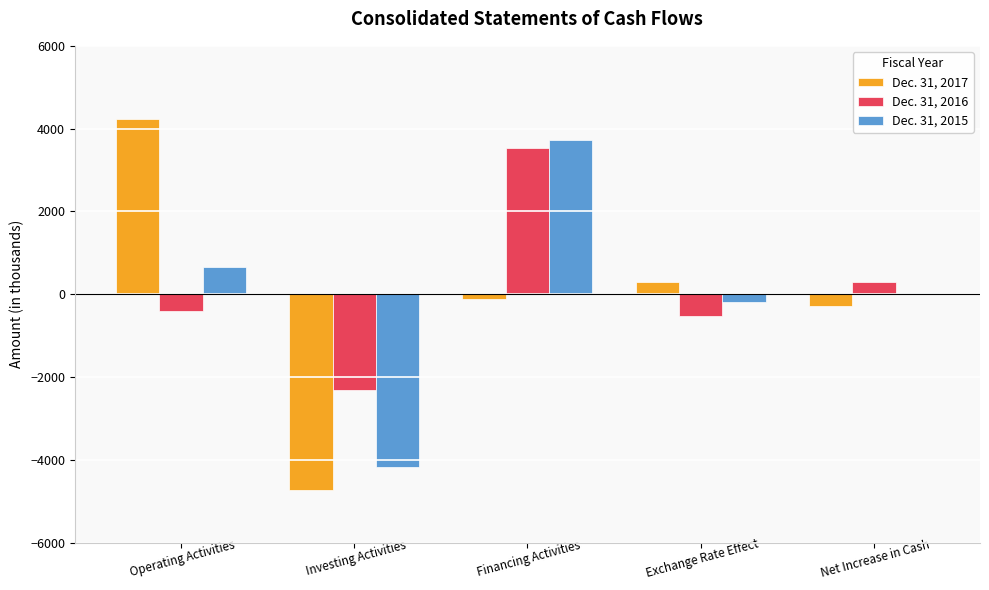

List the series in order of their peak value, lowest first.

Dec. 31, 2016, Dec. 31, 2015, Dec. 31, 2017